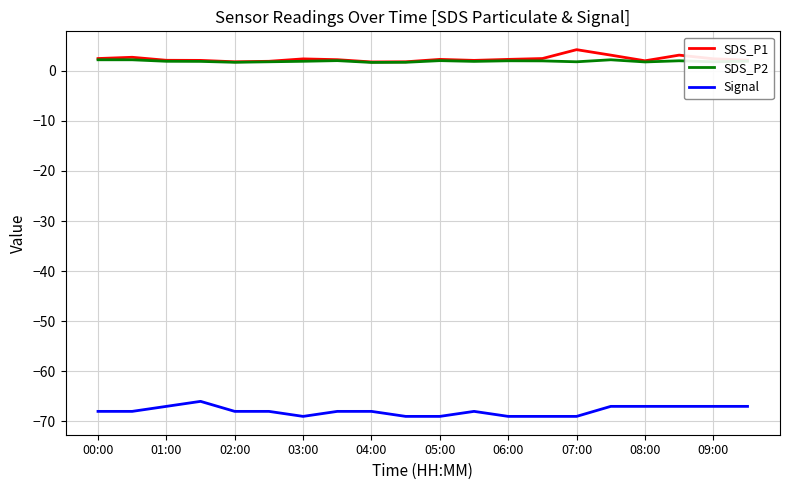

True or false: SDS_P2 and Signal cross at least once.

False